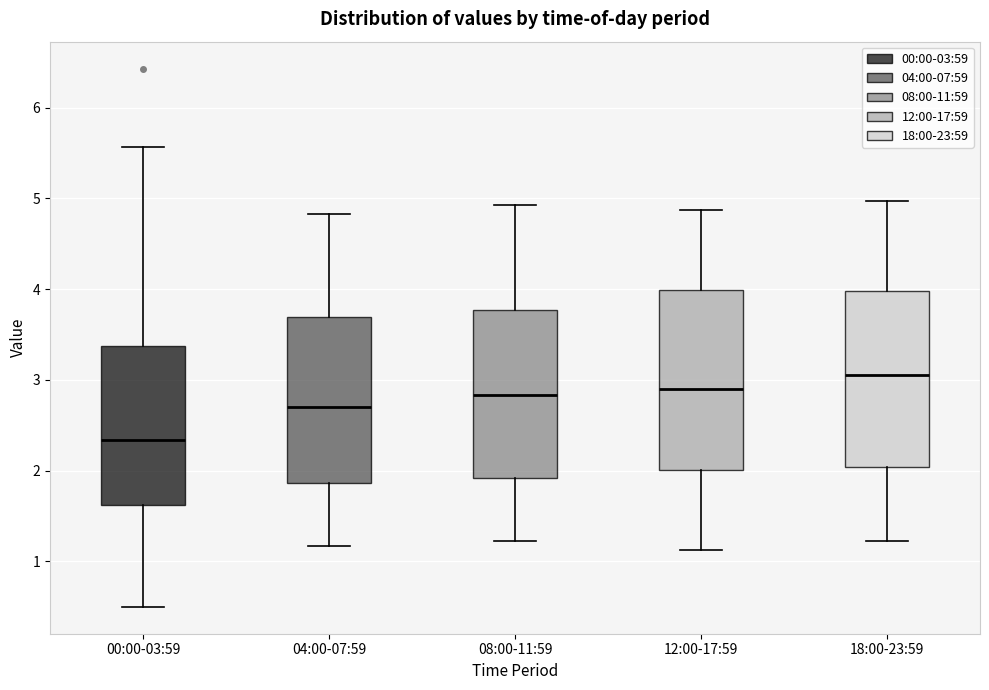

Which box has the highest median line?

18:00-23:59